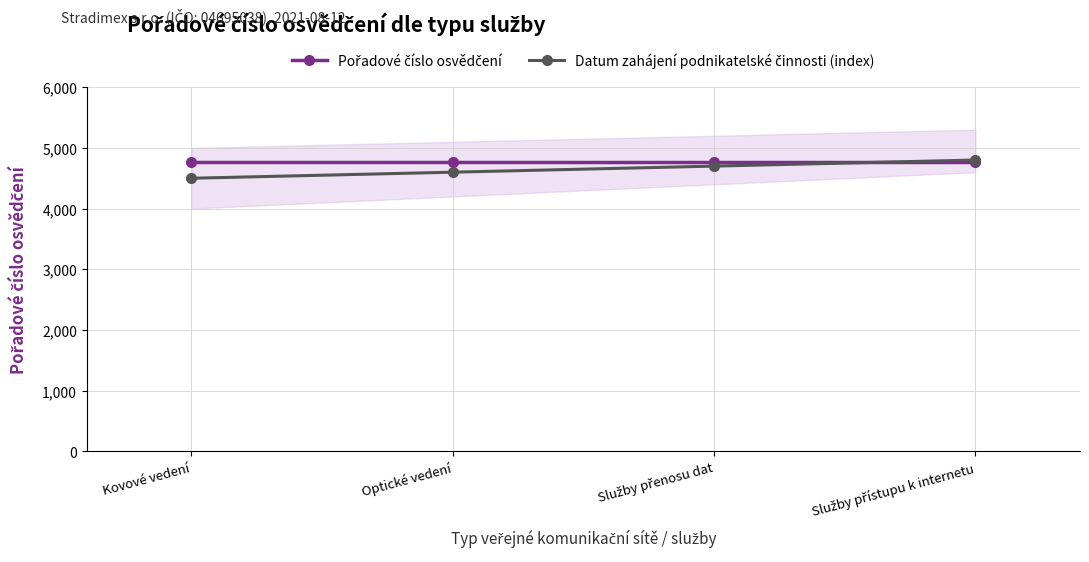

Which series has the widest spread of values?

Datum zahájení podnikatelské činnosti (index)